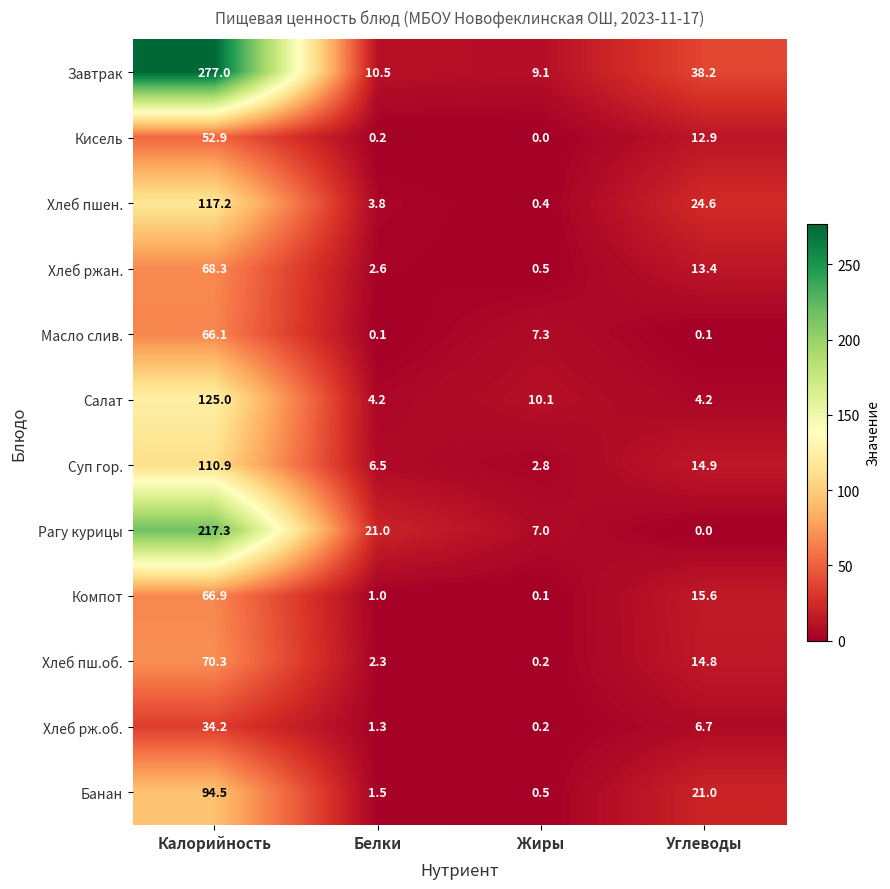

What is the maximum value for Банан?

94.5